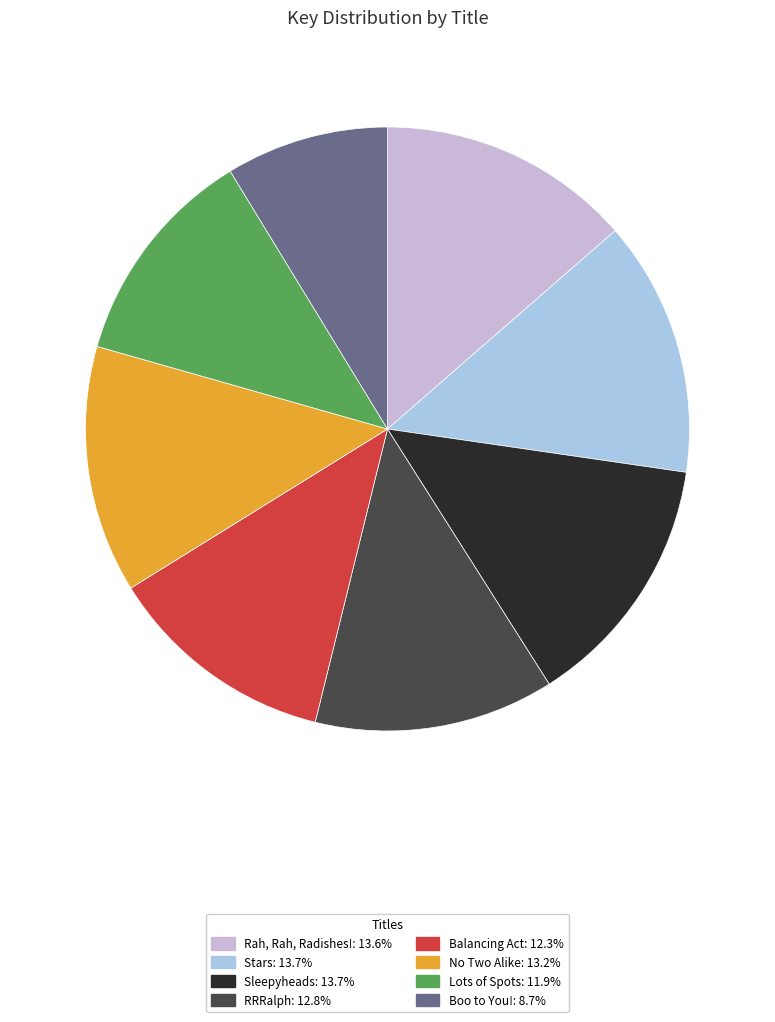

Which category has the smallest portion of the pie?

Boo to You!